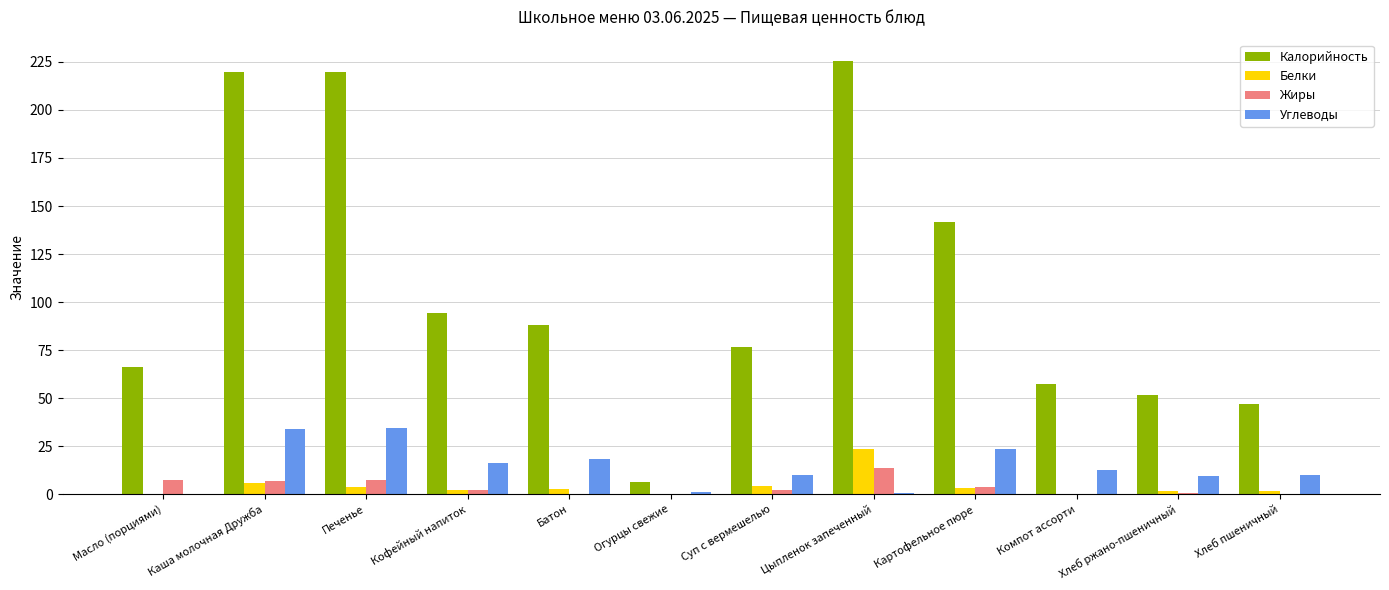

Where is Калорийность nearest to the value 115?

Кофейный напиток